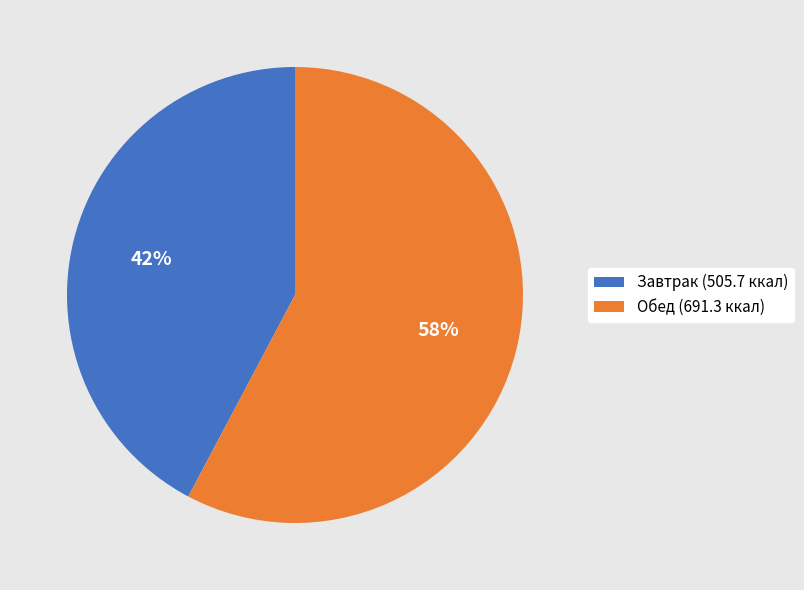

To the nearest percent, what is the difference between the largest and smallest slice percentages?

16%